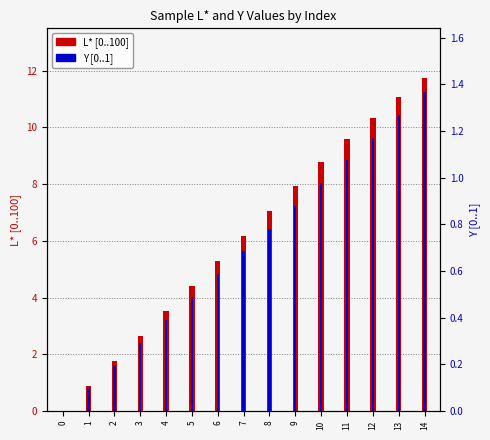

Which series changed the most between 5 and 8?

L* [0..100]